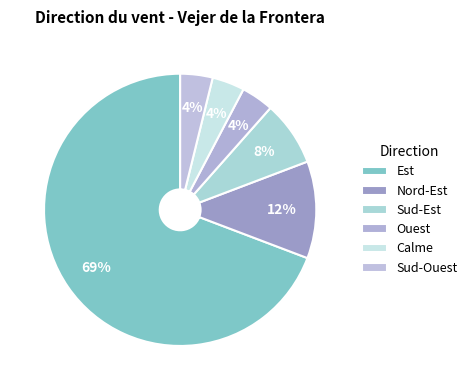

To the nearest percent, what portion does Est represent?

69%